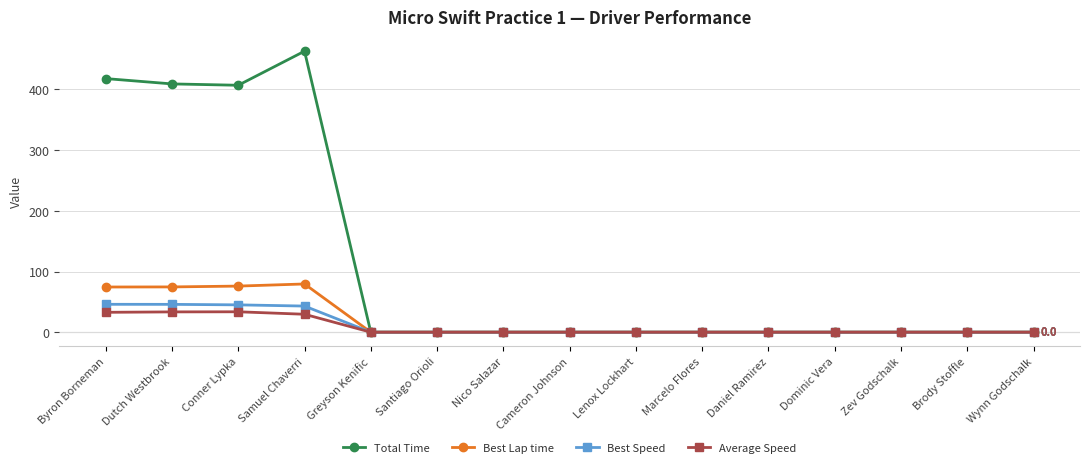

The Best Speed series shows -29.3 at Dominic Vera. True or false?

False